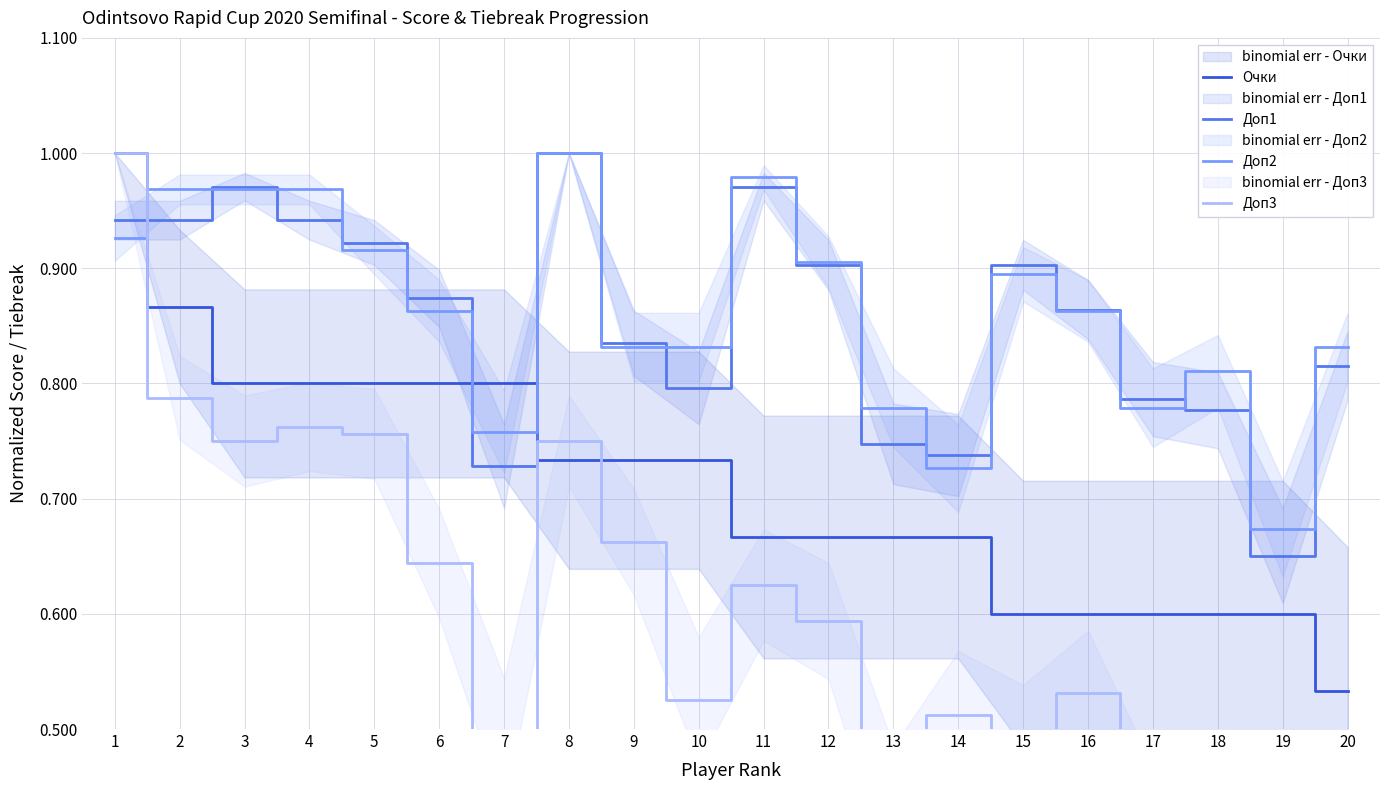

What is the average value of the Доп1 series?

0.9